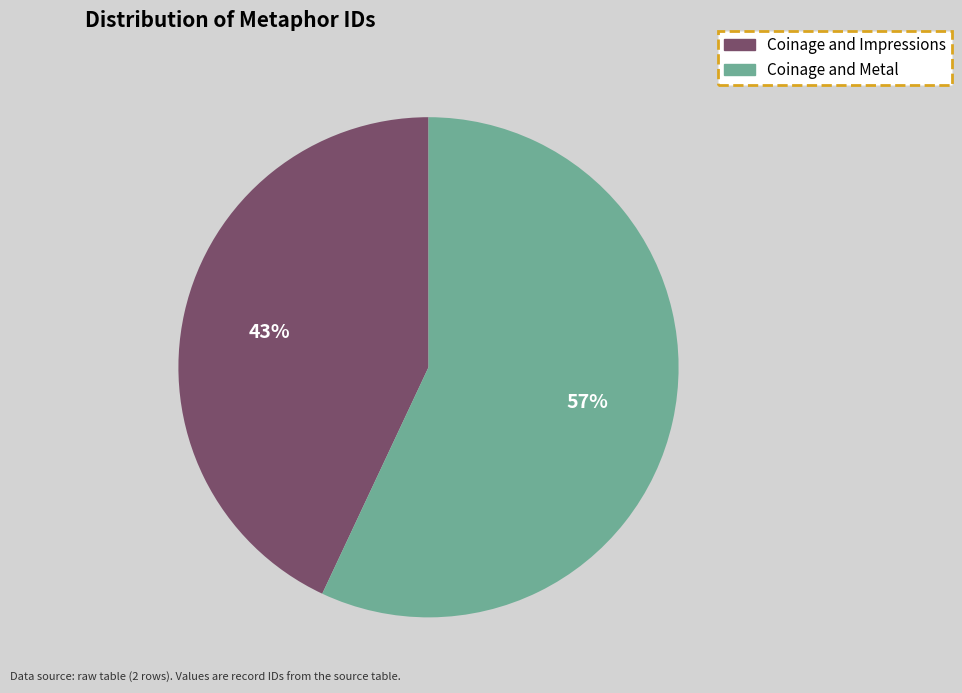

To the nearest percent, what is the difference between the largest and smallest slice percentages?

14%